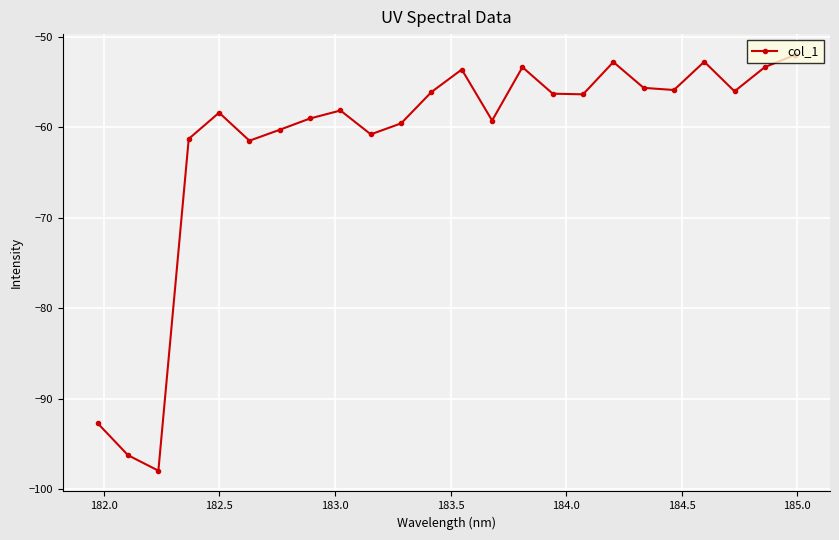

True or false: there are more than 2 points higher than both neighbors.

True